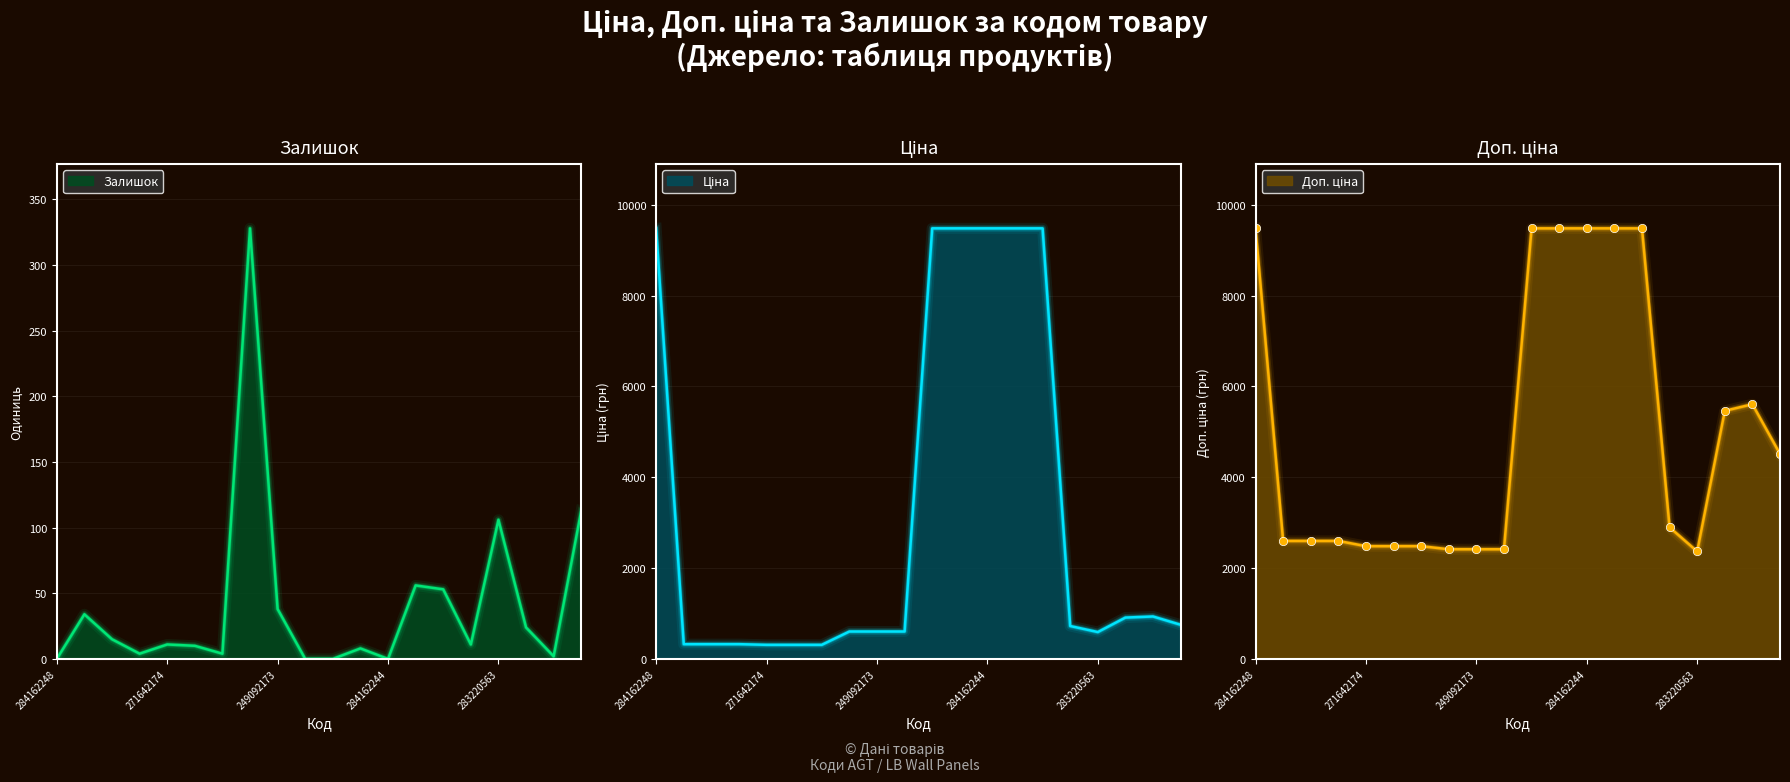

Which series has the largest total across all categories?

Доп. ціна